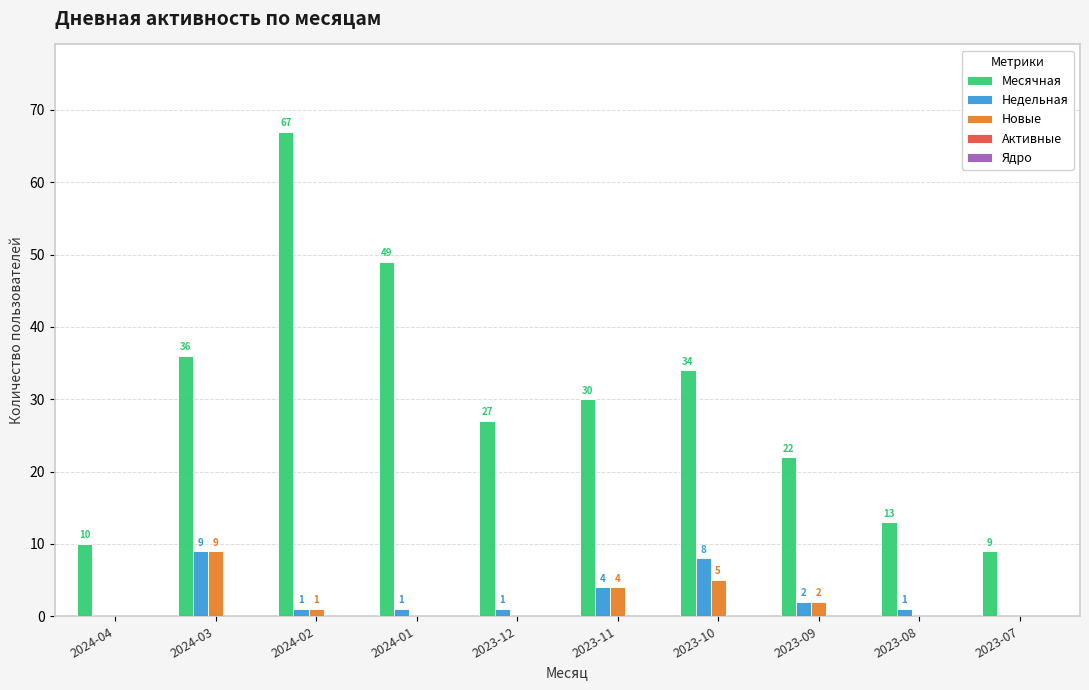

What is the total value across all series at 2024-01?

50